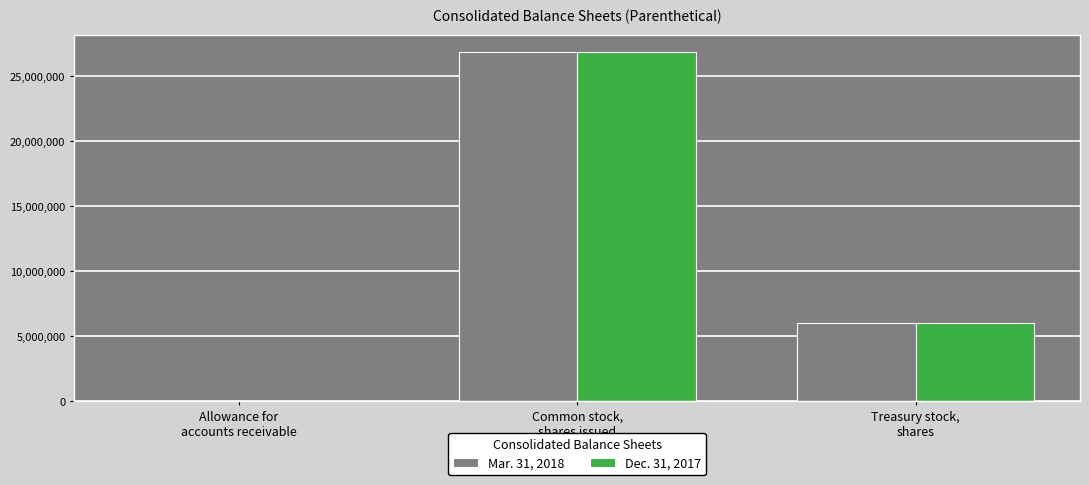

The Mar. 31, 2018 series shows 8914194 at Common stock,
shares issued. True or false?

False